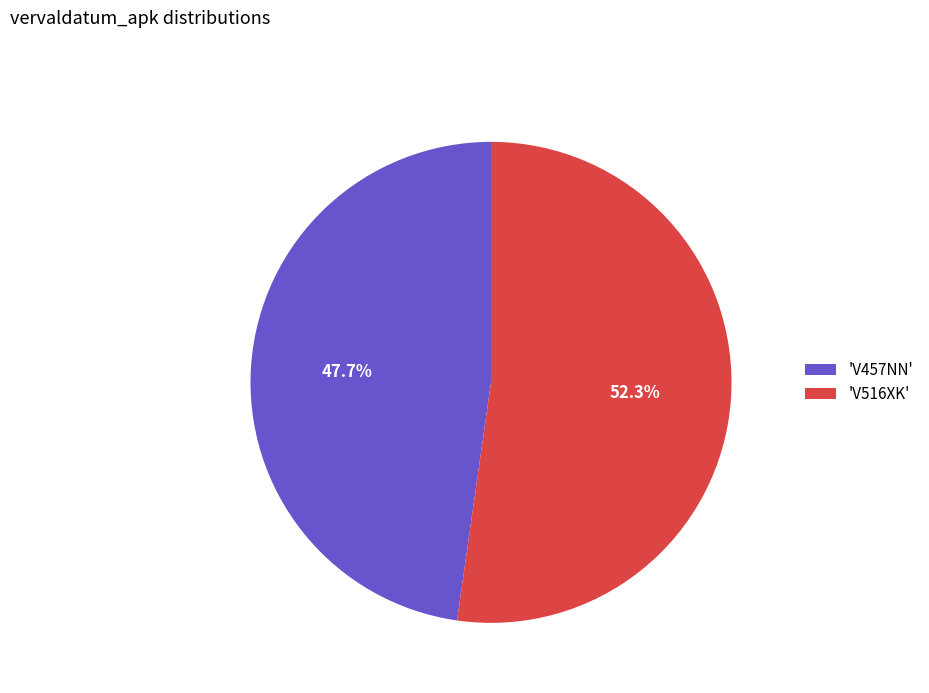

To the nearest percent, what is the average slice percentage?

50%